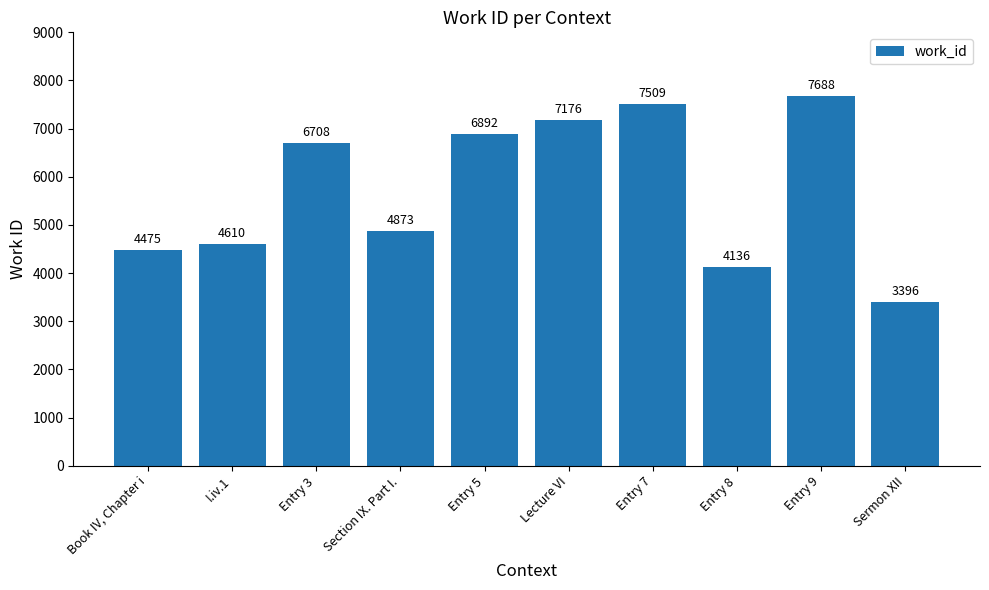

What is the difference between the maximum and minimum values?

4292